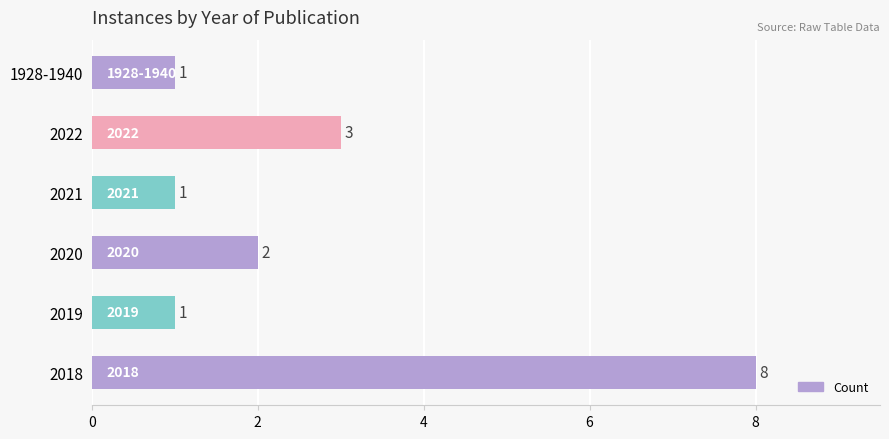

What is the maximum value shown in the chart?

8